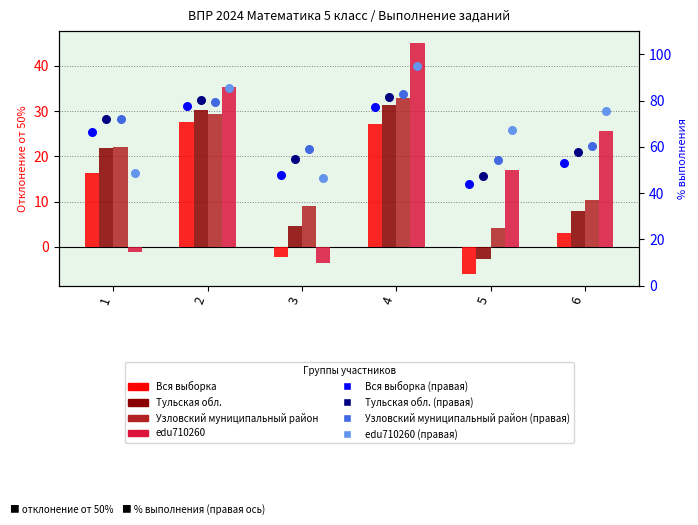

At which category is the sum across all series the highest?

4